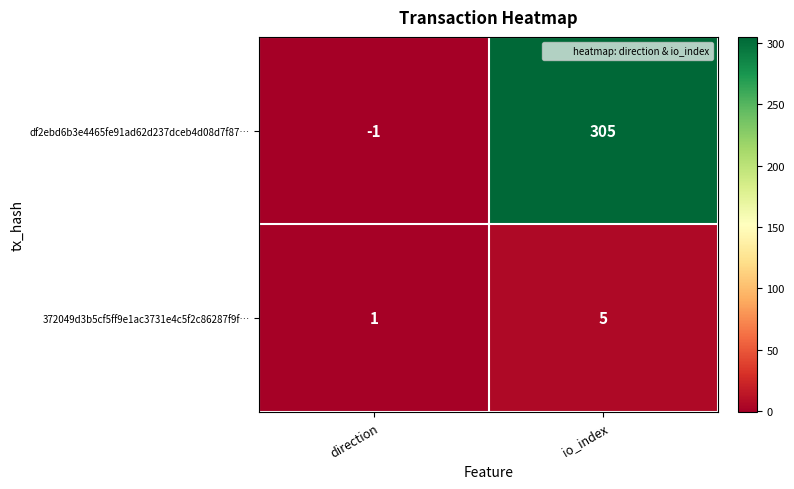

What is the sum of the df2ebd6b3e4465fe91ad62d237dceb4d08d7f87… values at io_index and direction?

304